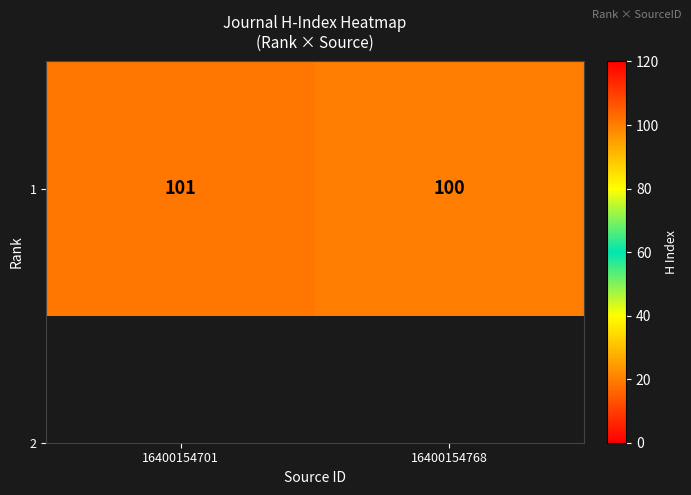

Reading left to right, what are all the values shown in this chart?

101	100